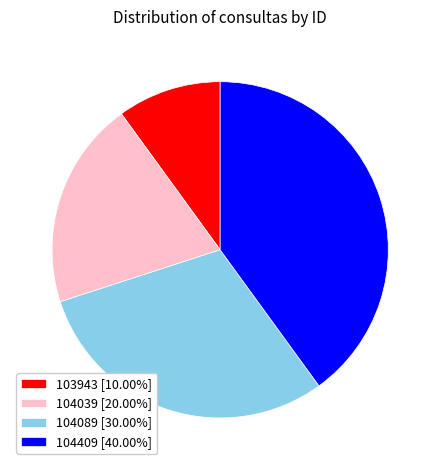

What is the ratio of the value at 104089 [30.00%] to the value at 104039 [20.00%]?

1.5